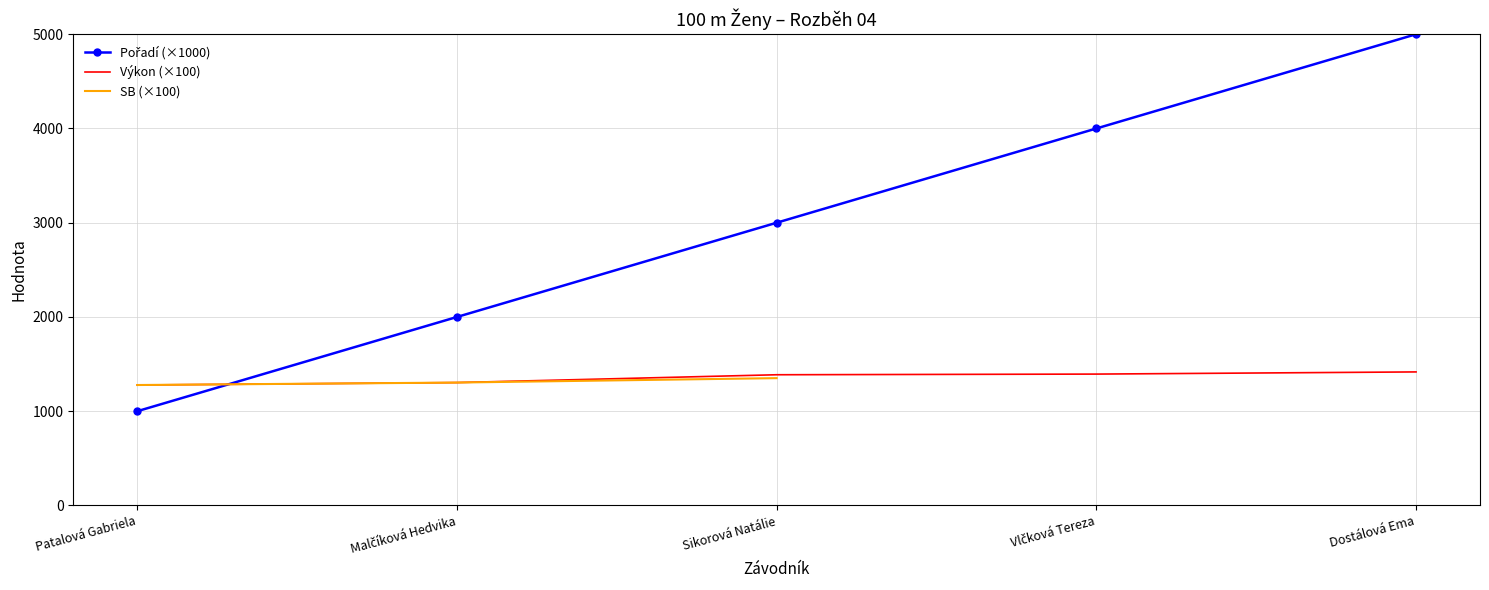

What position from the right is Malčíková Hedvika?

4